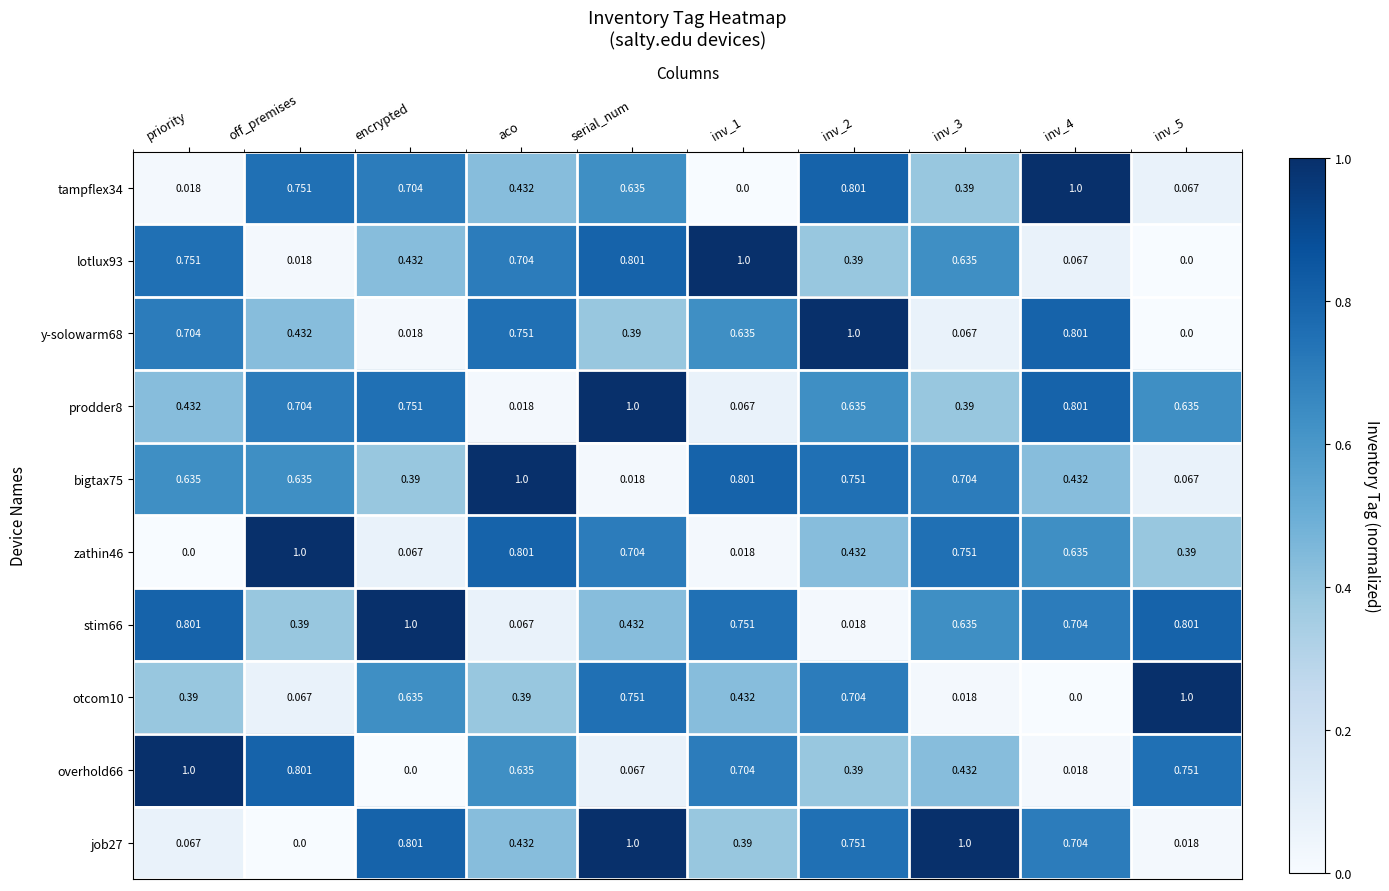

Rank the series at encrypted from highest to lowest value.

stim66, job27, prodder8, tampflex34, otcom10, lotlux93, bigtax75, zathin46, y-solowarm68, overhold66